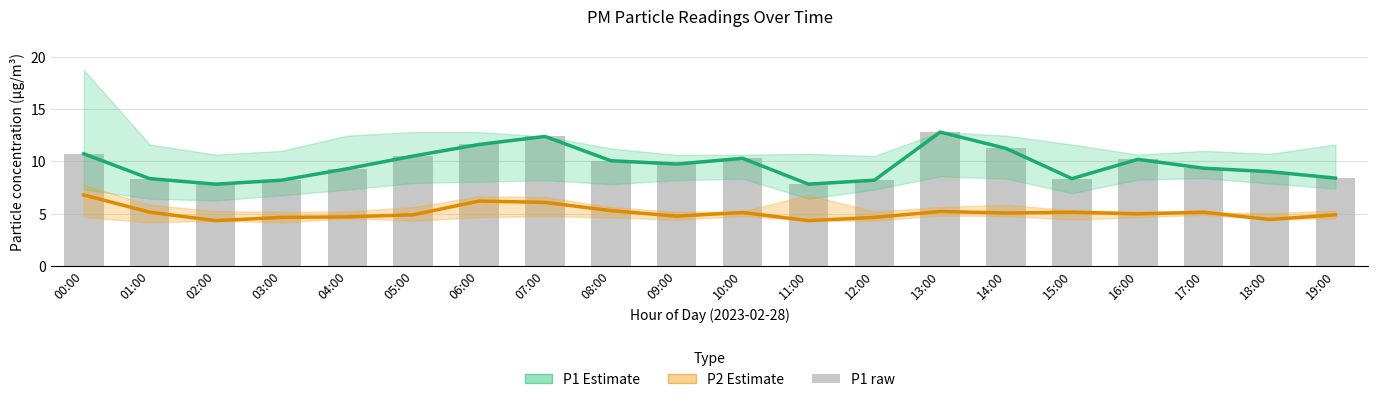

Where does the P1 raw series first go above 9?

00:00